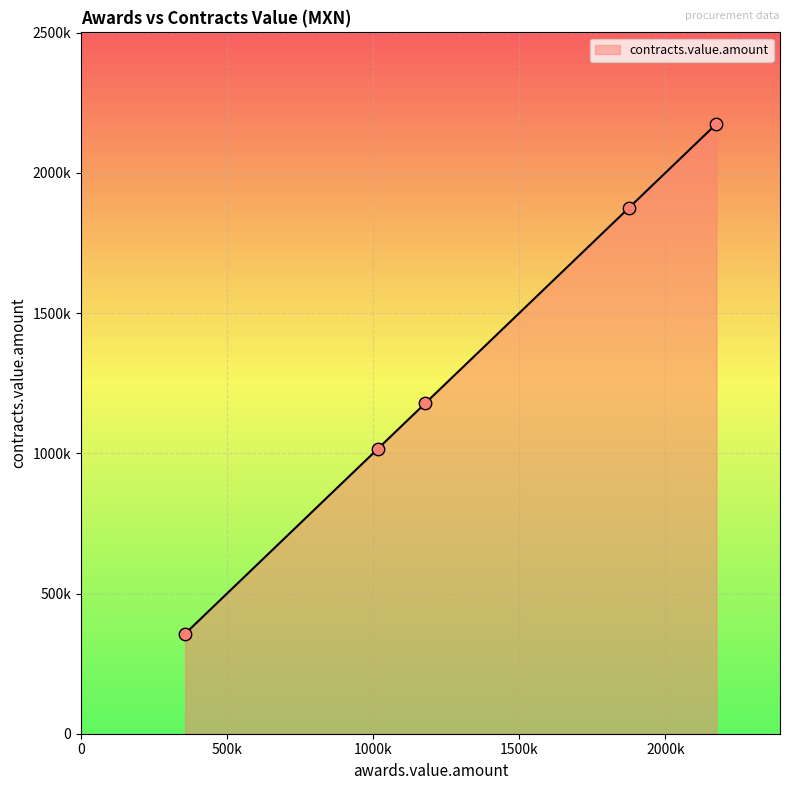

Approximately how many times larger is the value at 356937 compared to 1875000?

0.2